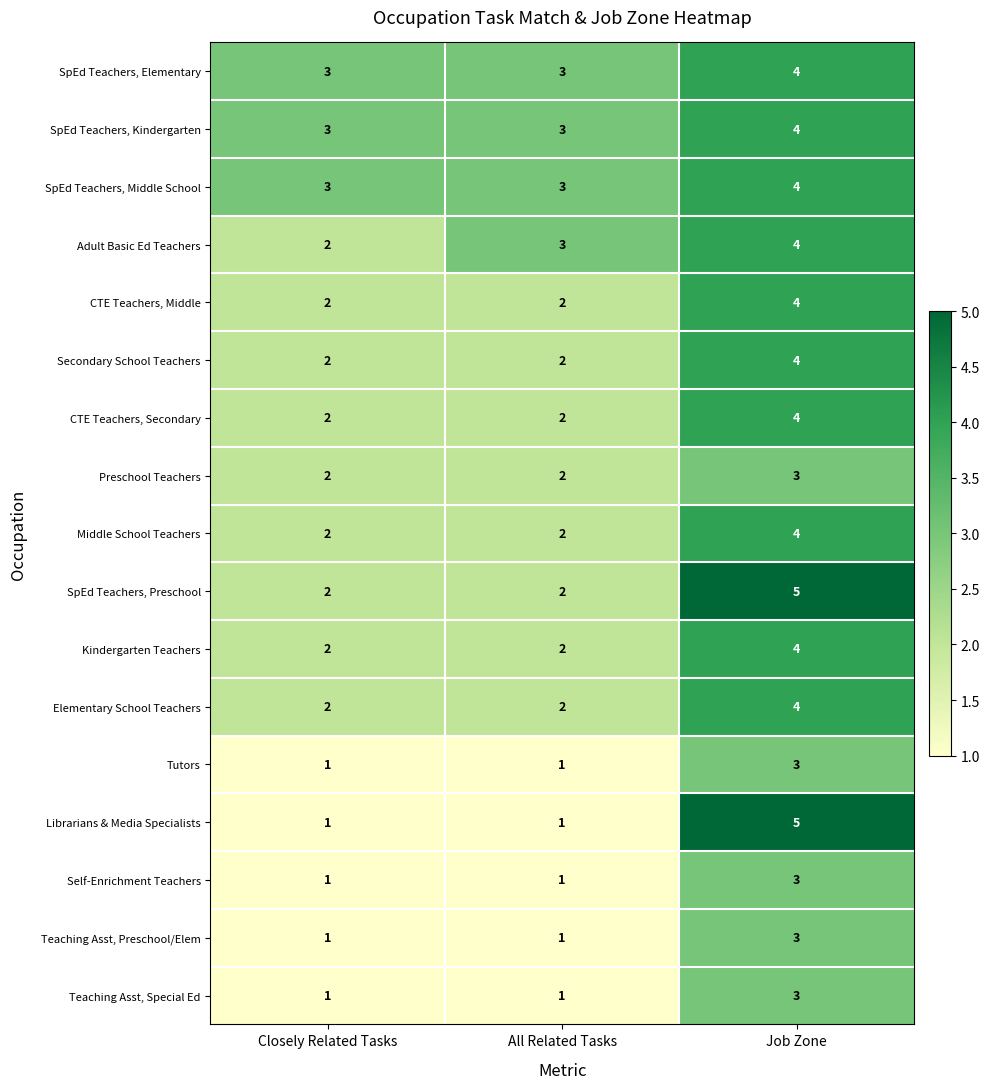

How many SpEd Teachers, Elementary values are between 3 and 4?

3